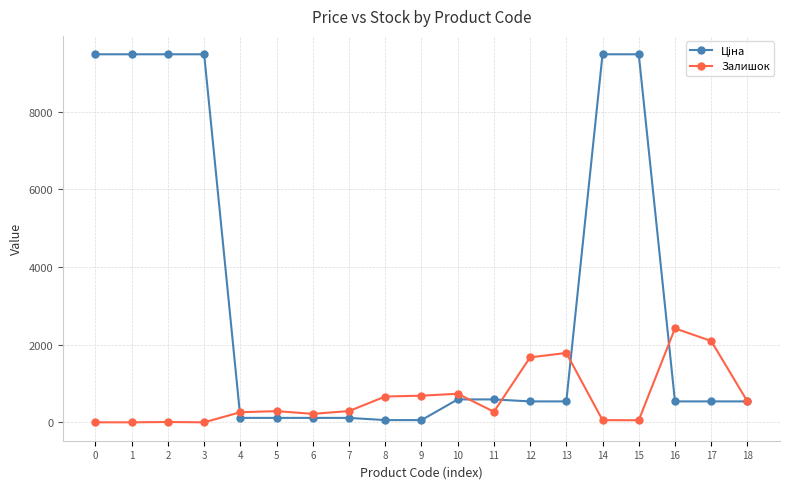

What is the greatest value displayed?

9480.1